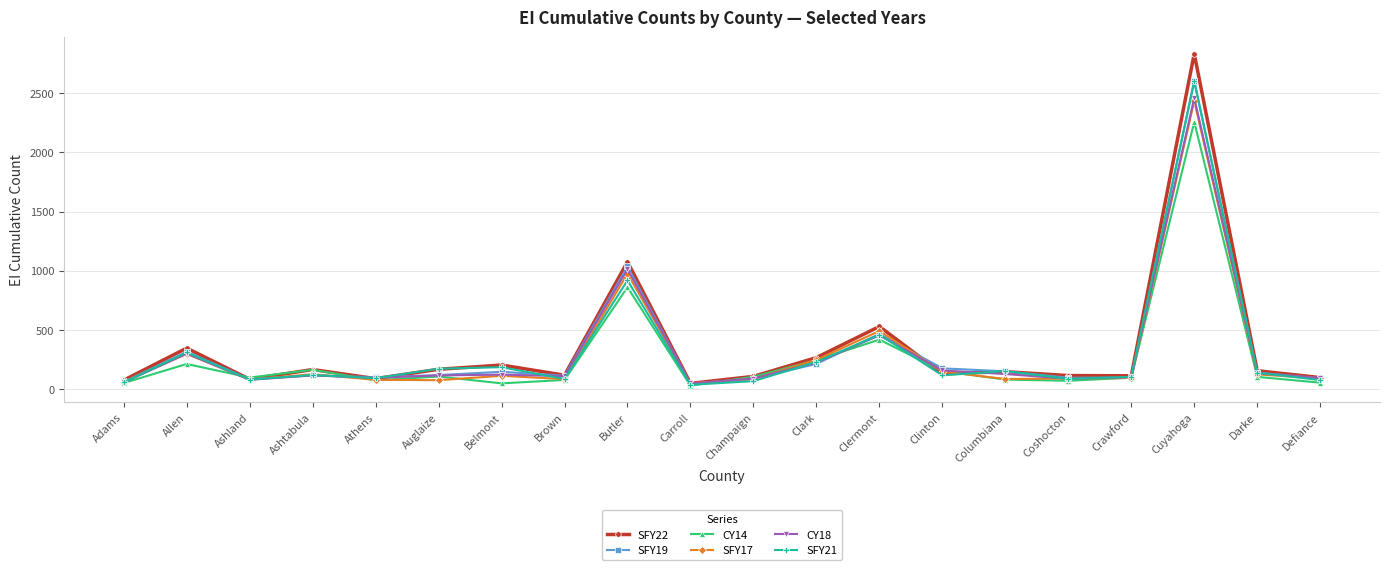

What is the total value across all series at Ashtabula?

797